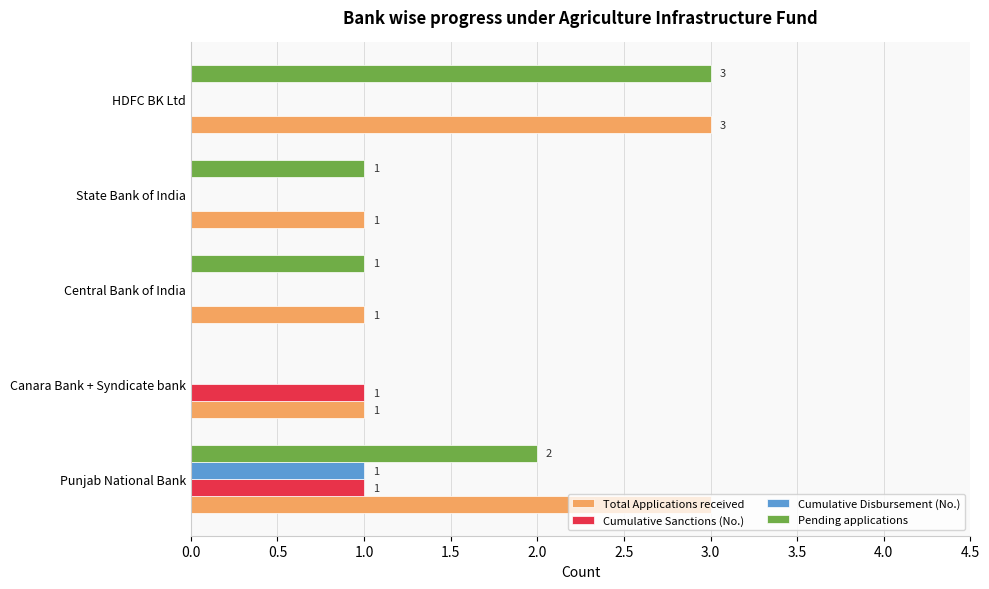

Which series has the largest total across all categories?

Total Applications received